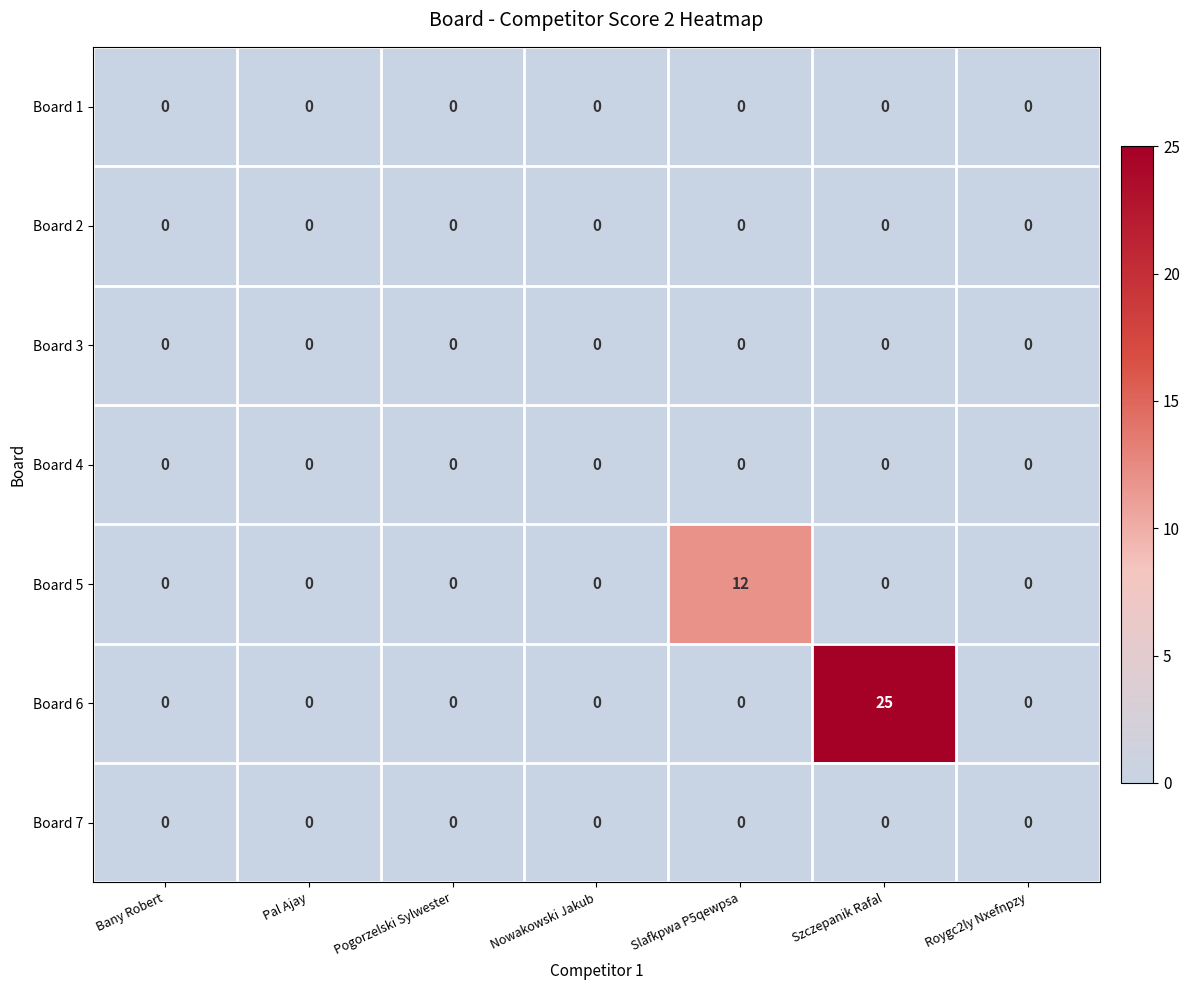

How many categories are shown in the chart?

7